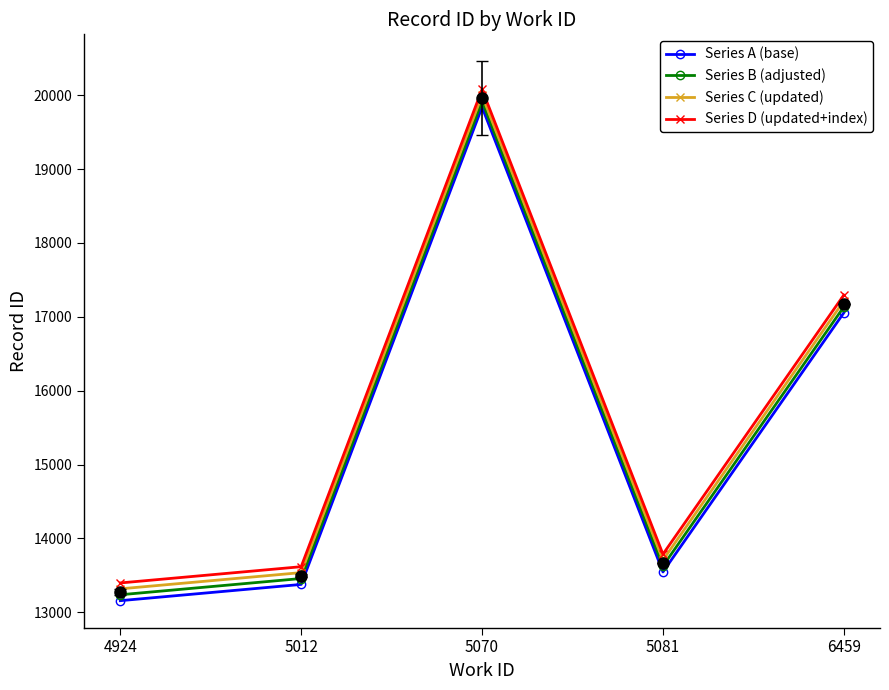

What is the total value across all series at 5081?

54662.0